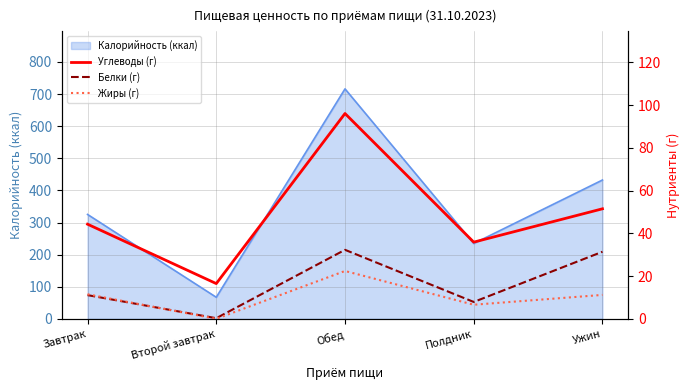

What is the sum of the Белки (г) values at Завтрак and Ужин?

42.5